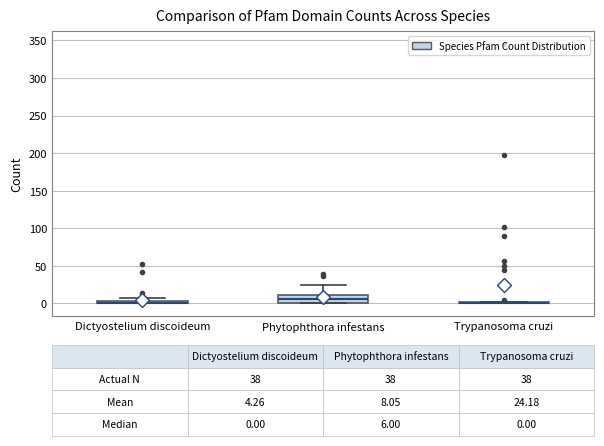

Which box is the tallest, from its lower edge to its upper edge?

Phytophthora infestans